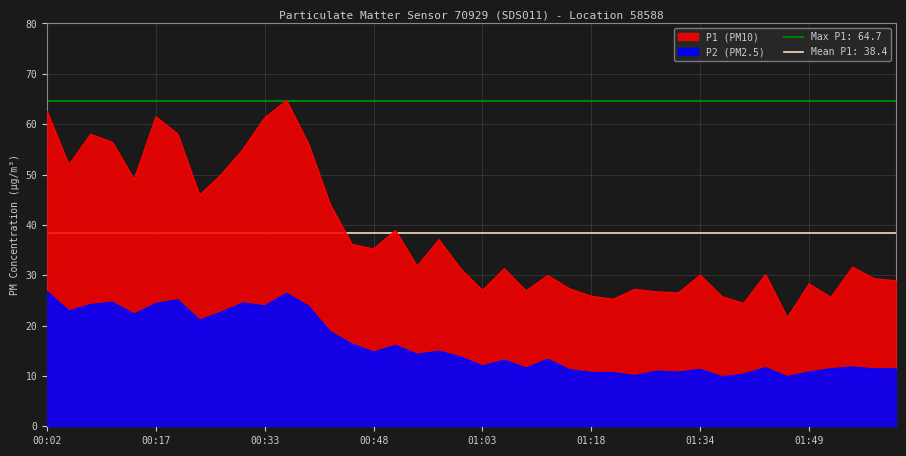

What is the difference between the highest and lowest values at 00:48?

20.5